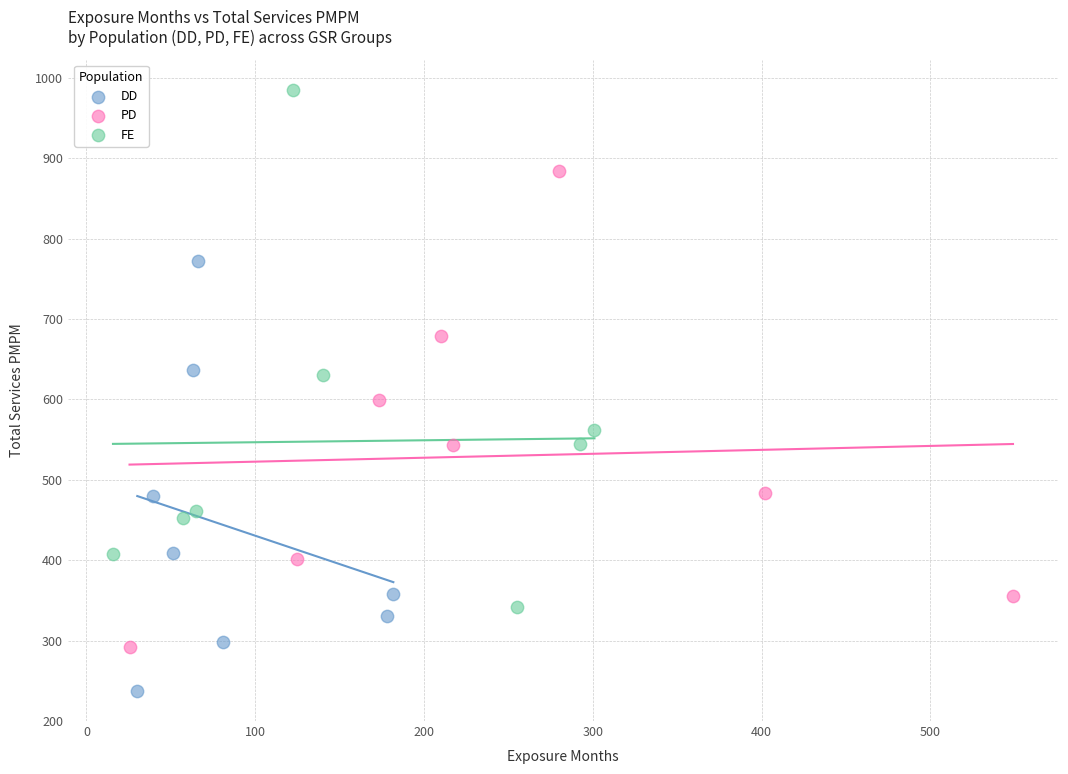

Which series contains the highest Y value?

FE